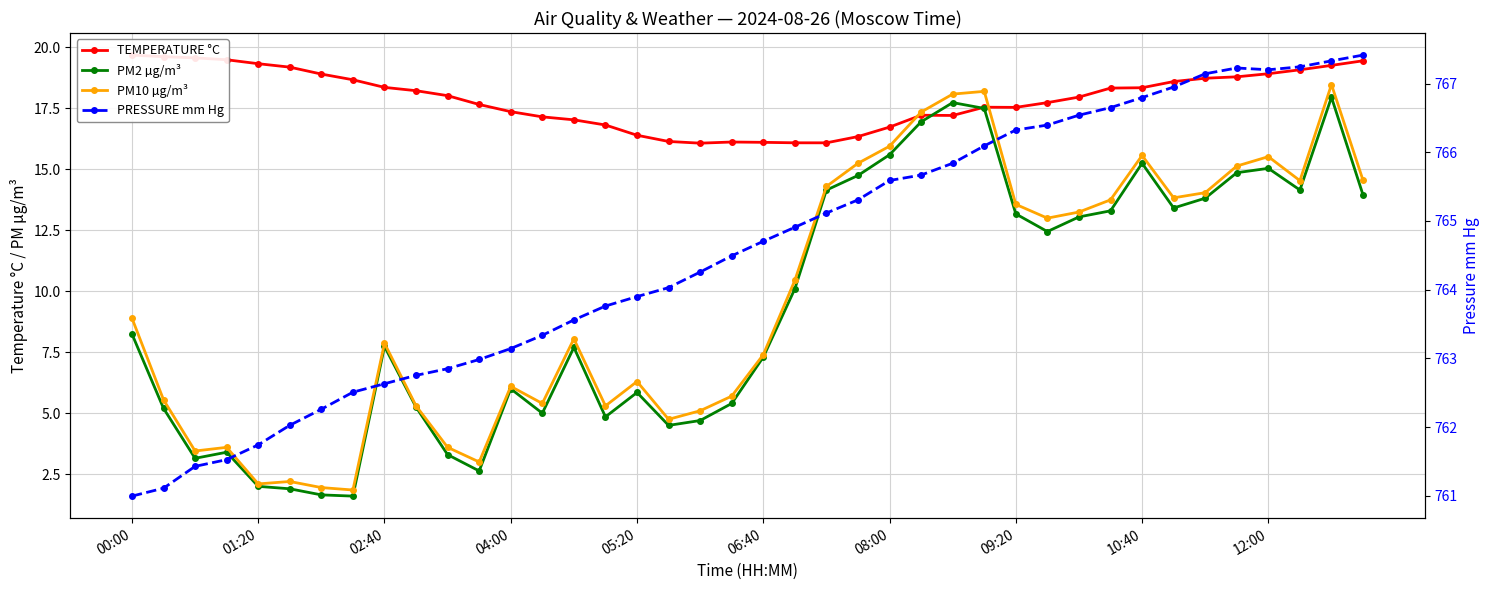

How many data points does each series have?

40